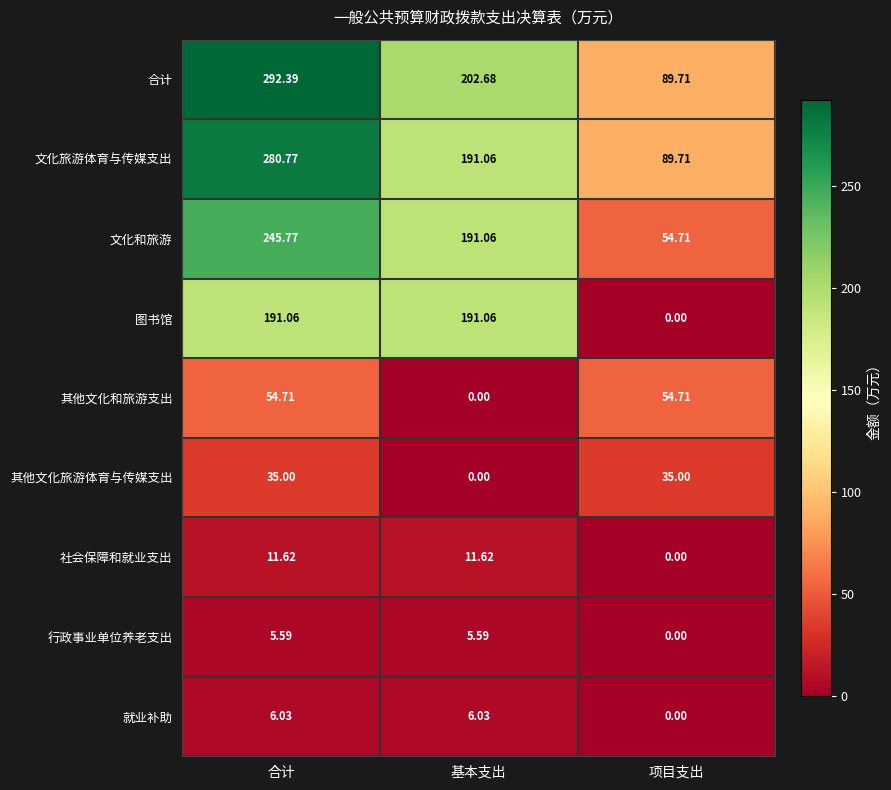

At which category is the sum across all series the highest?

合计